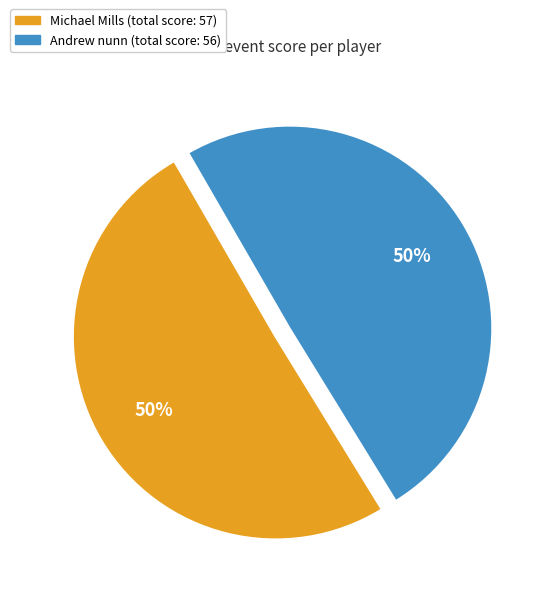

Combined, do Michael Mills and Andrew nunn account for over 50%?

Yes